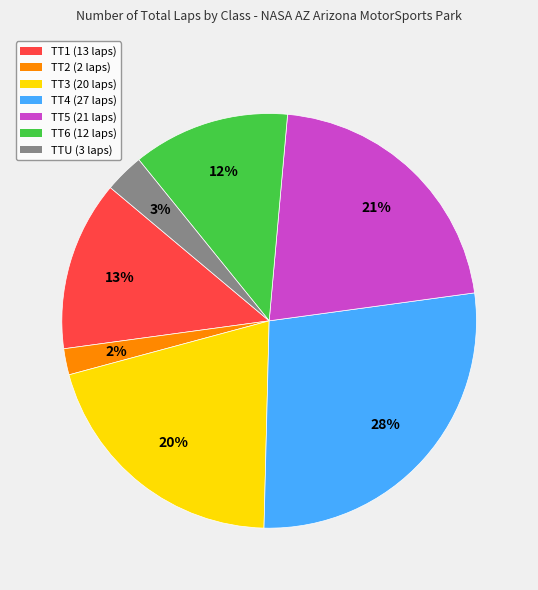

To the nearest percent, what is the difference between the largest and smallest slice percentages?

26%